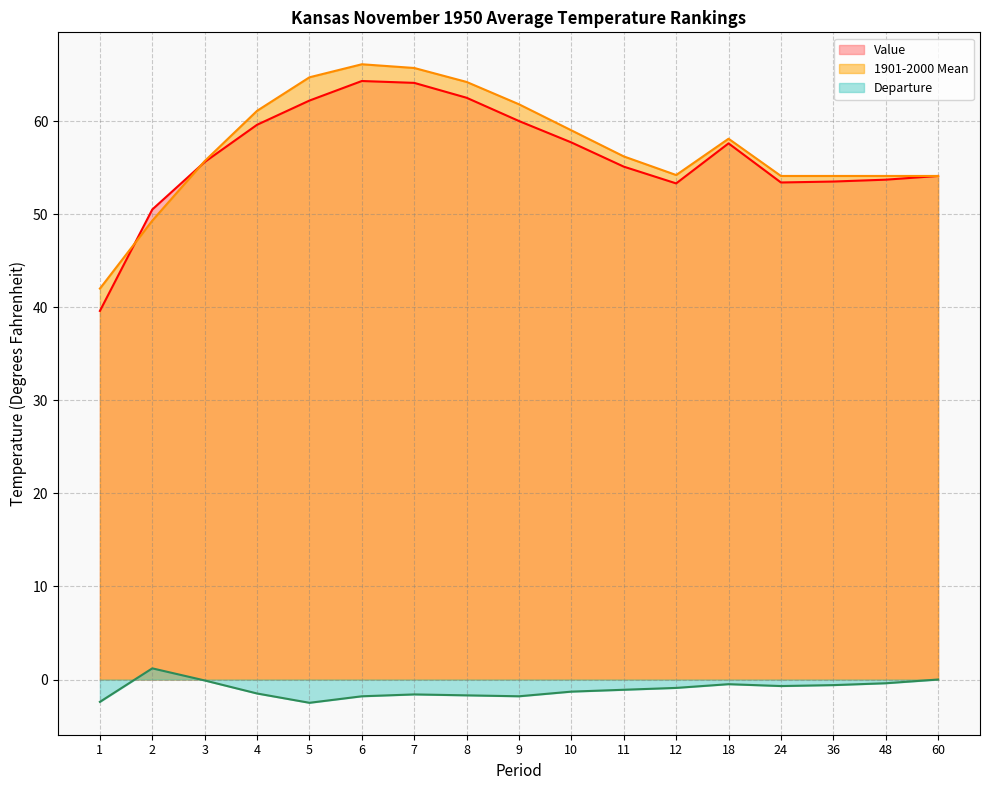

Which series has the largest total across all categories?

1901-2000 Mean